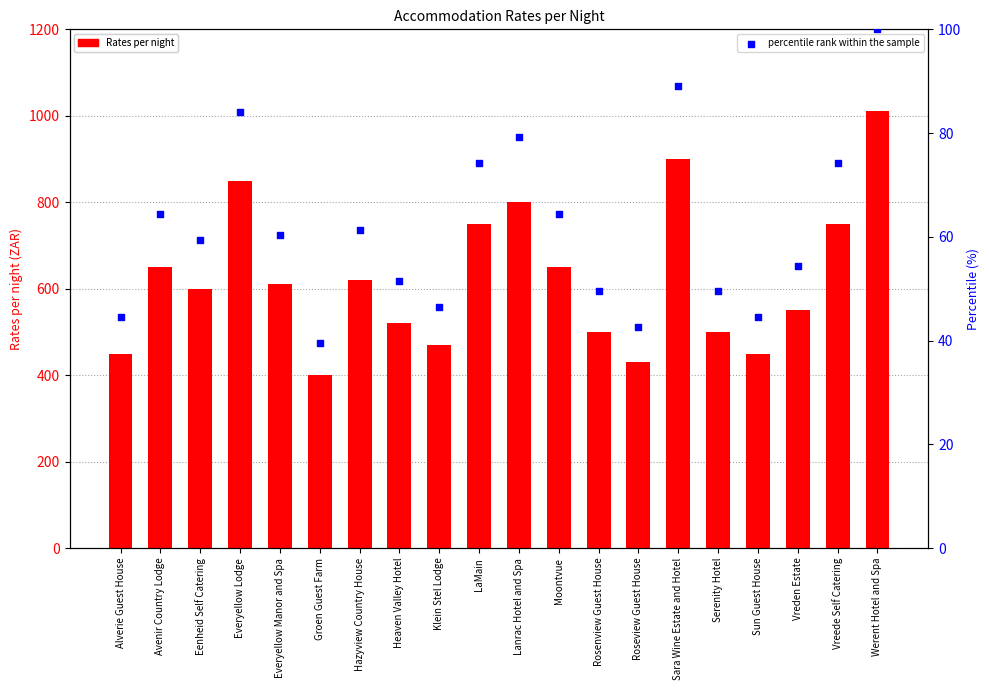

Which series contains the lowest Y value?

percentile rank within the sample